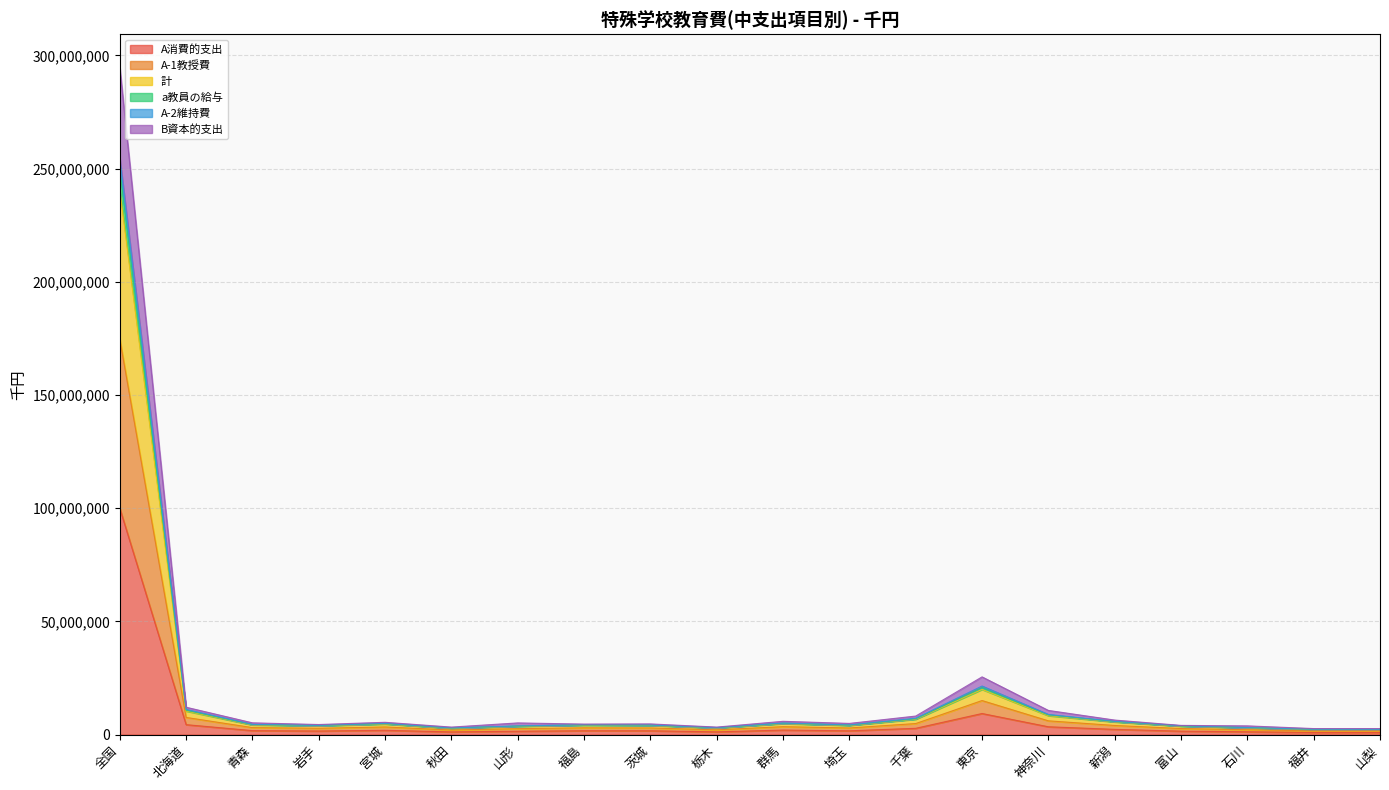

Does the chart have visible grid lines?

Yes